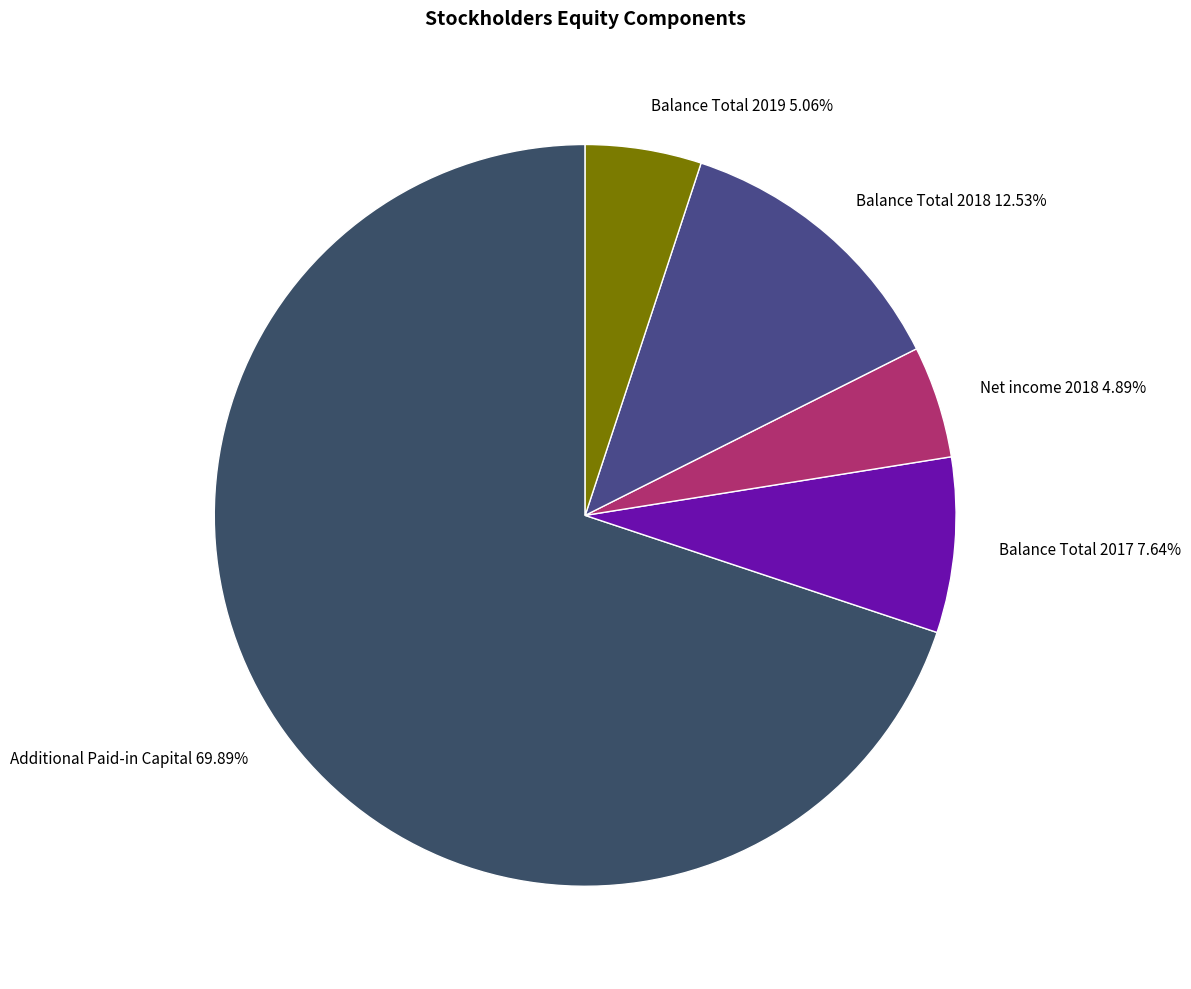

What is the majority slice?

Additional Paid-in Capital